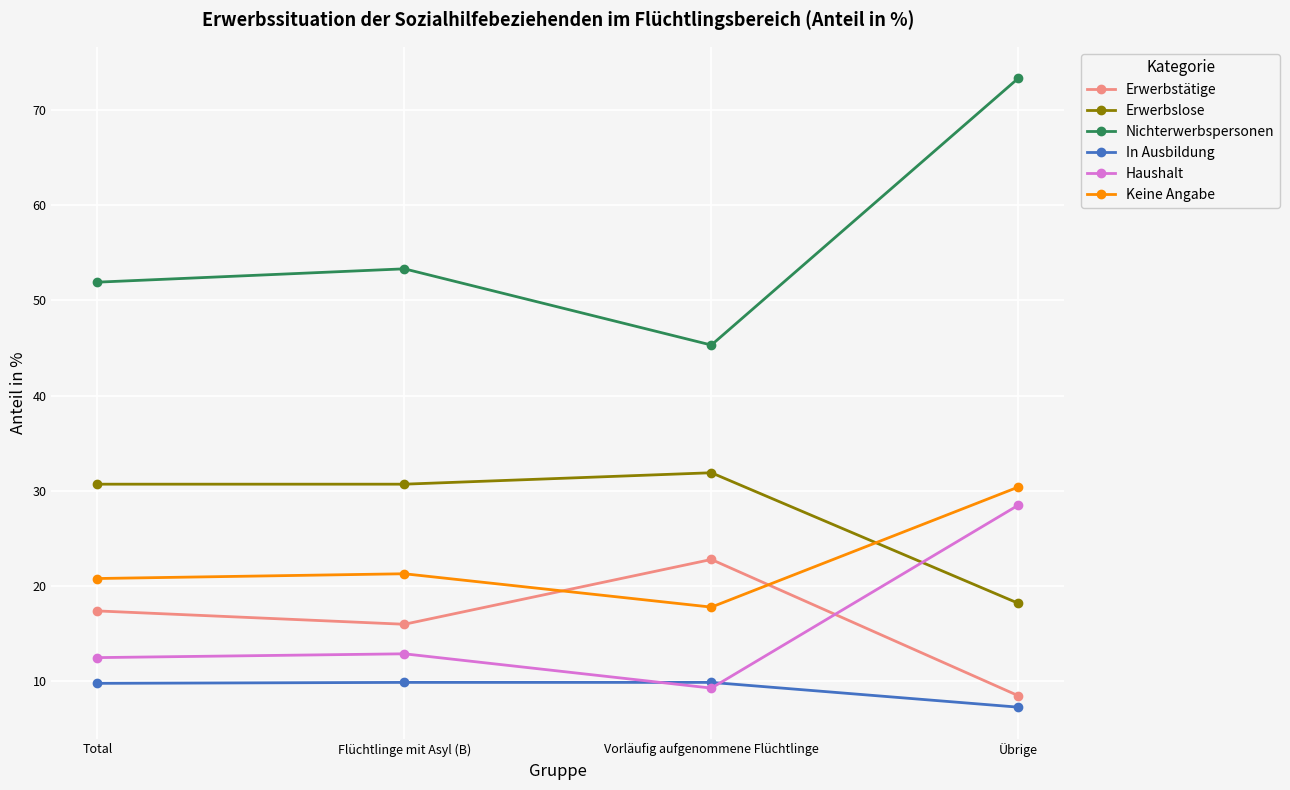

What is the total value across all series at Übrige?

166.2